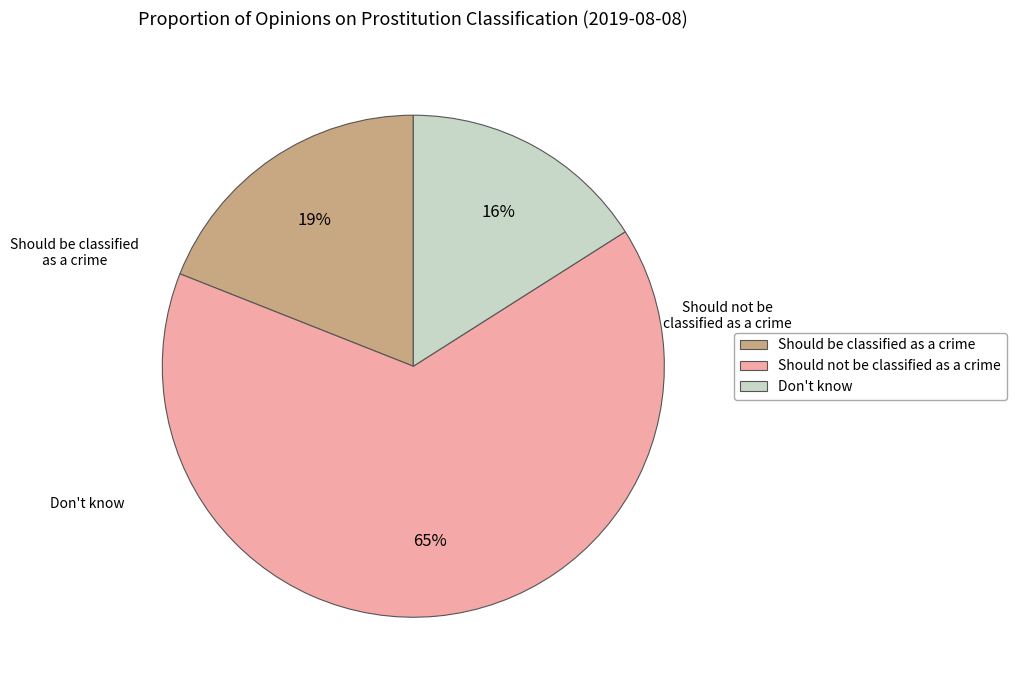

Rank the categories by value from lowest to highest.

Don't know, Should be classified as a crime, Should not be classified as a crime